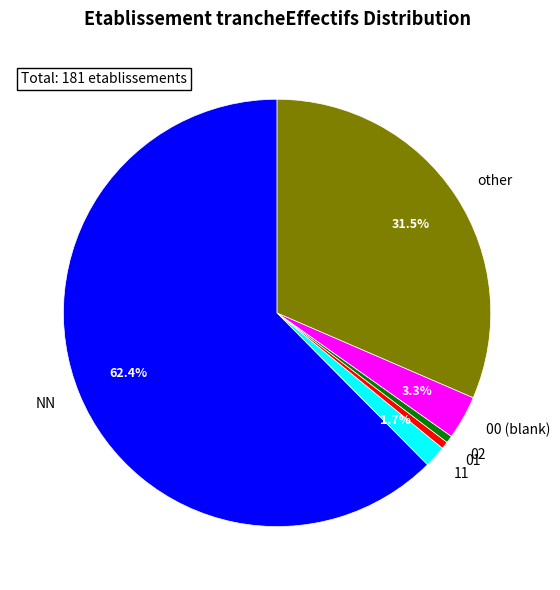

Approximately how many times larger is the value at NN compared to 01?

113.0